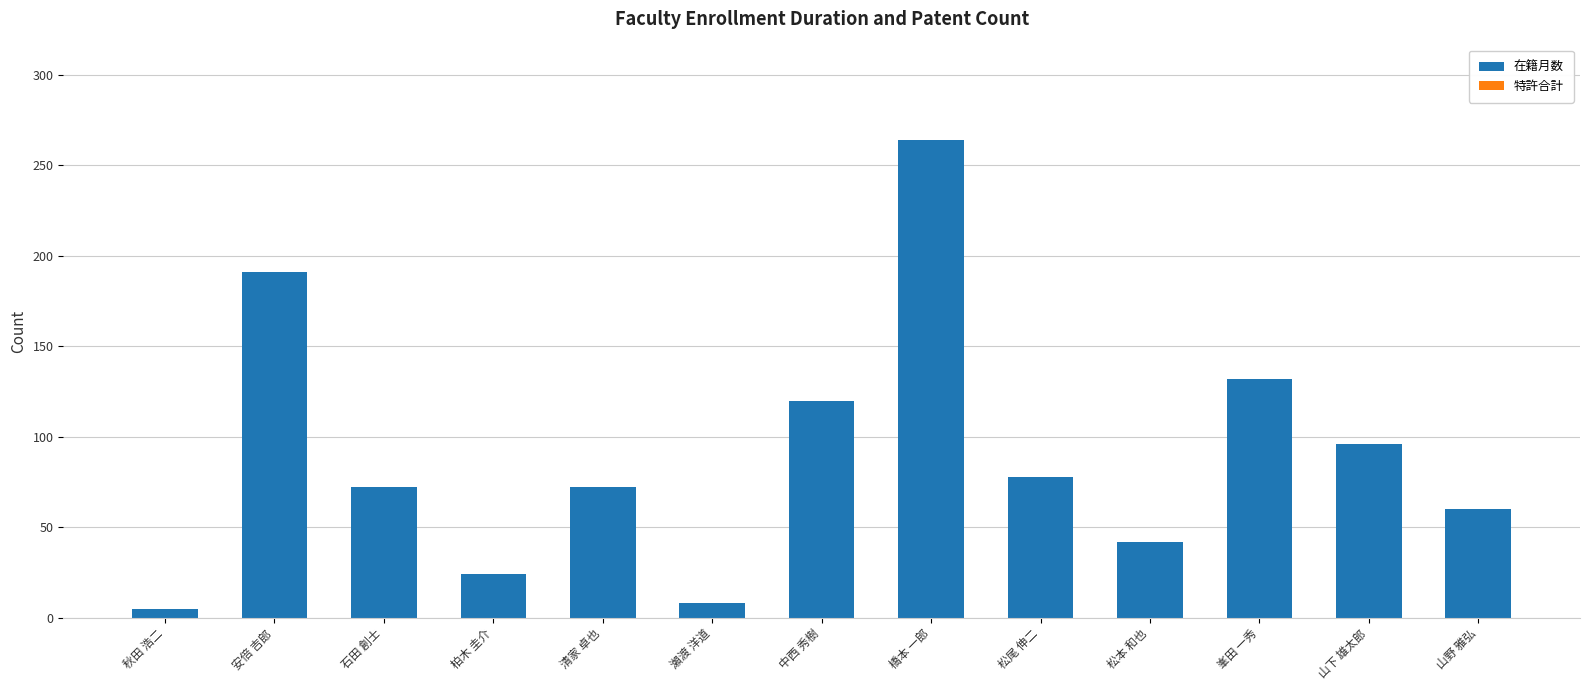

What is the ratio of the value at 石田 創士 to the value at 柏木 圭介?

3.0